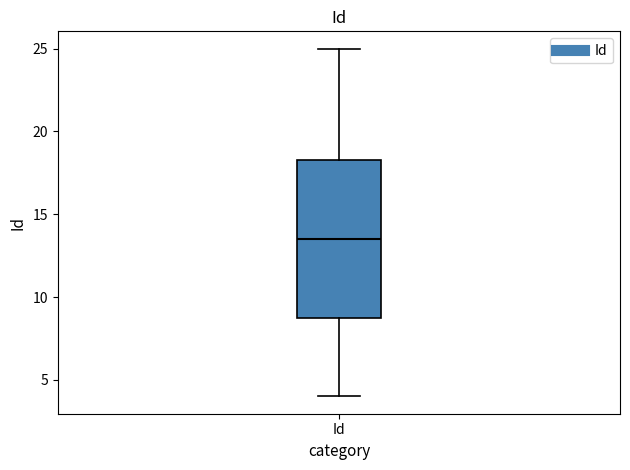

Transcribe this box plot: give where the median line is, the range the box spans, and where the two whiskers end, as read against the y-axis. The values are not printed on the chart, so give them approximately, as read against the axis.

median 13.5, box 9.0 to 18.5, whiskers 4.0 to 25.0